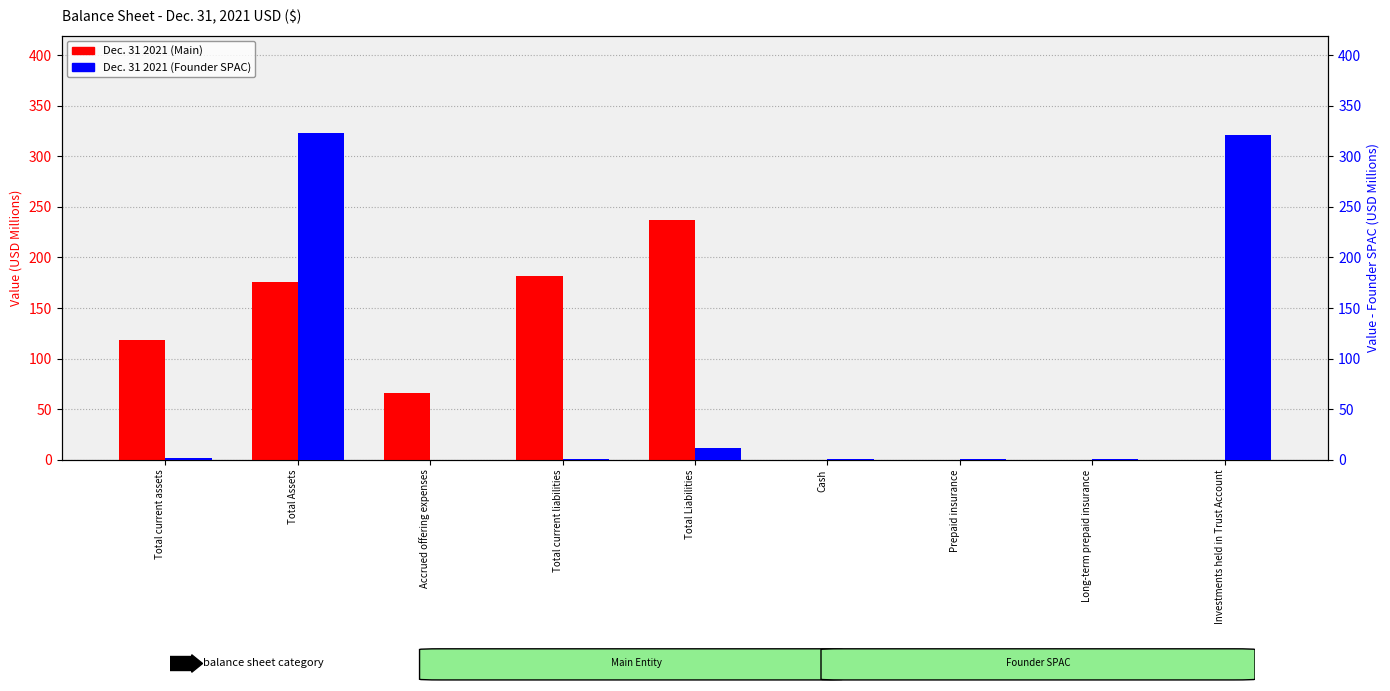

What is the sum of all Dec. 31 2021 (Founder SPAC) values?

658.2